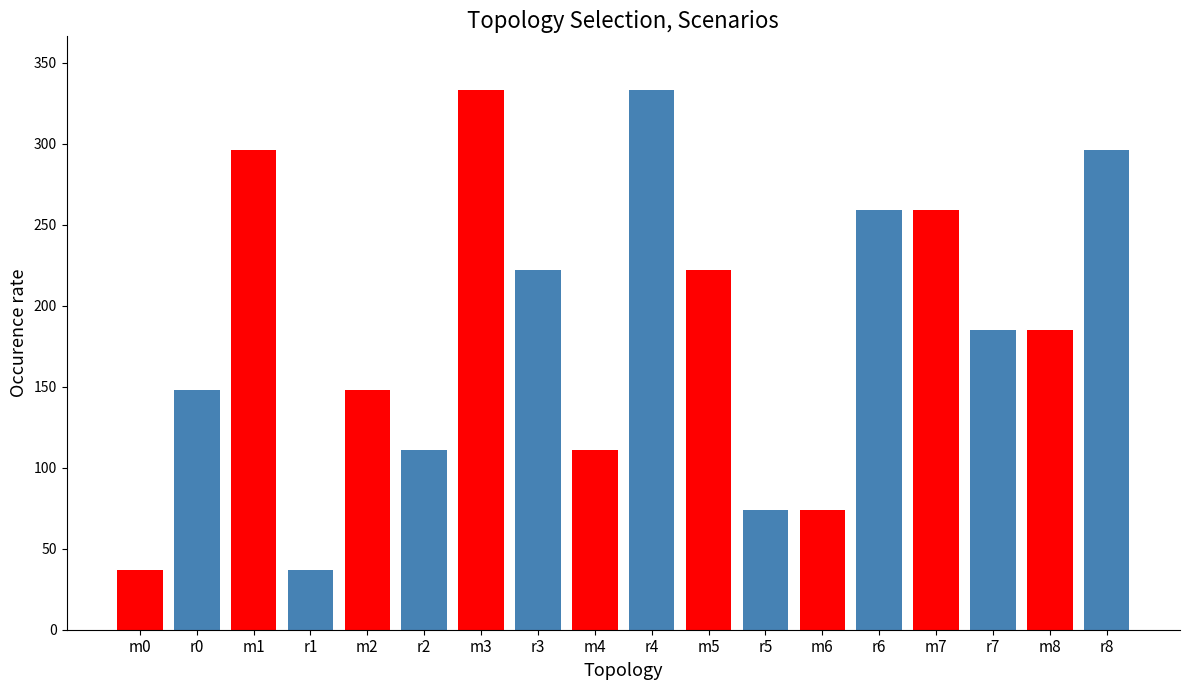

At which category is the sum across all series the highest?

m3